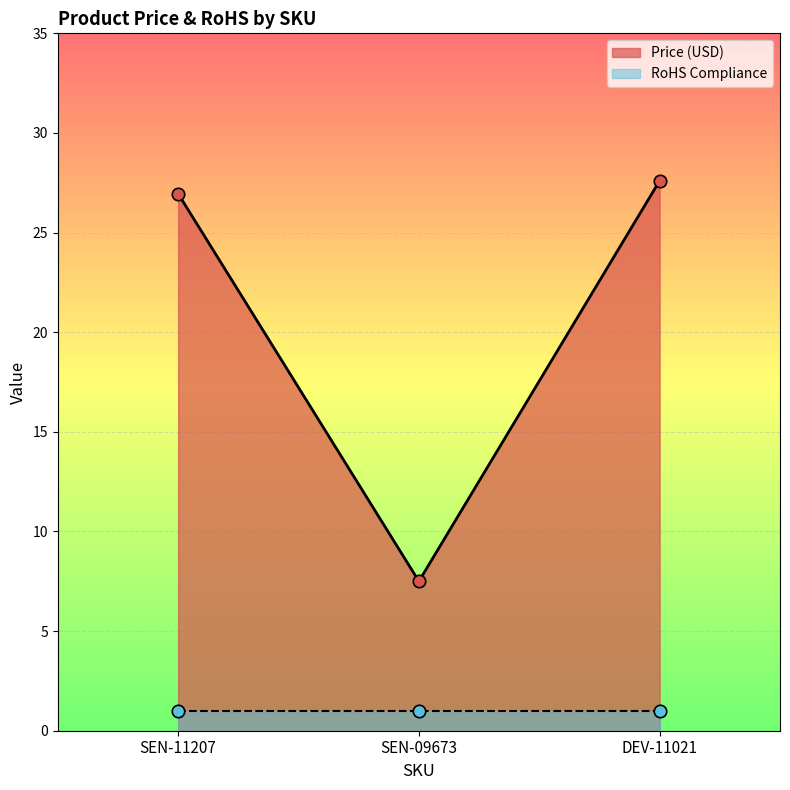

What is the change in value from SEN-11207 to DEV-11021?

+0.7